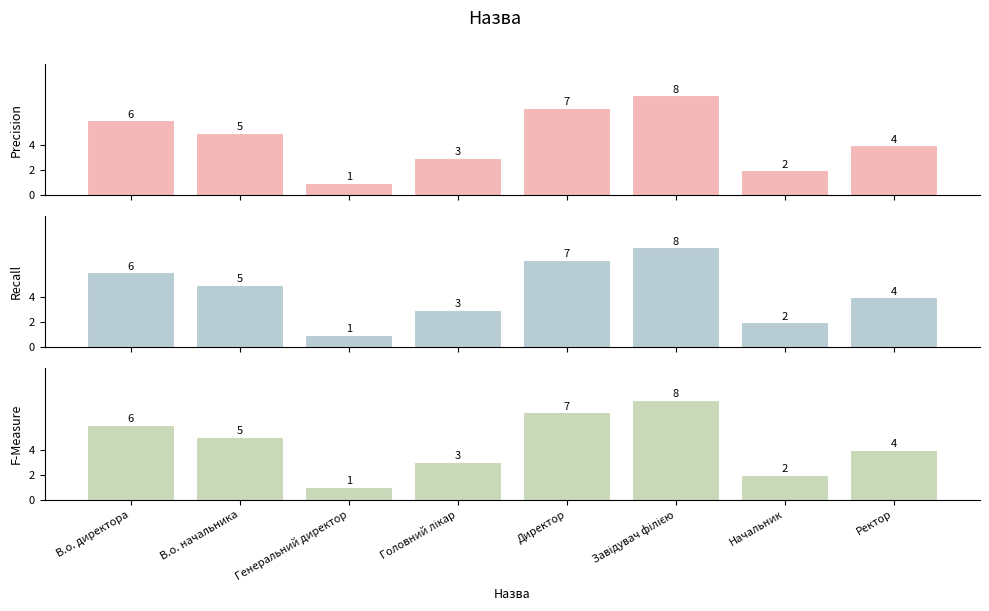

At which category is the sum across all series the highest?

Завідувач філією